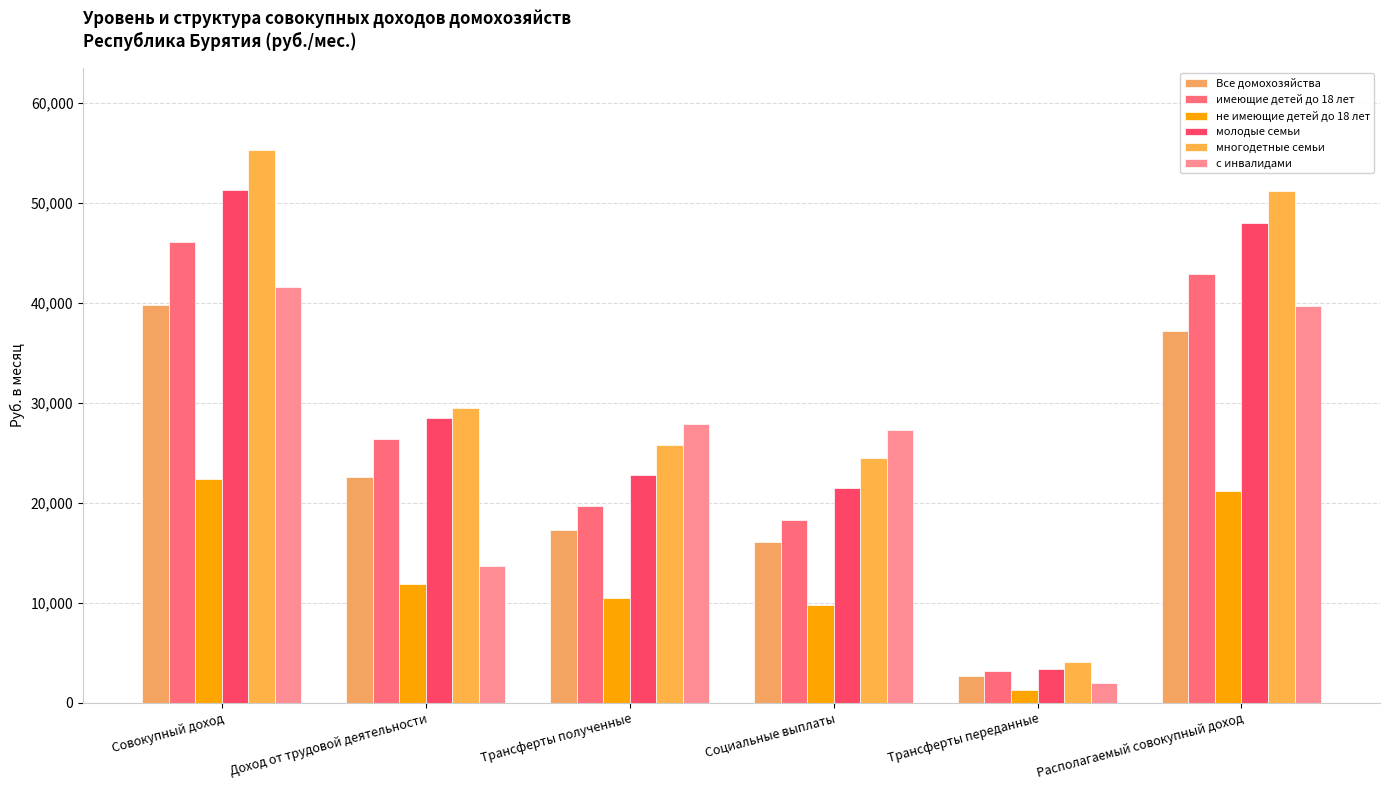

Between Доход от трудовой деятельности and Совокупный доход, which is larger?

Совокупный доход